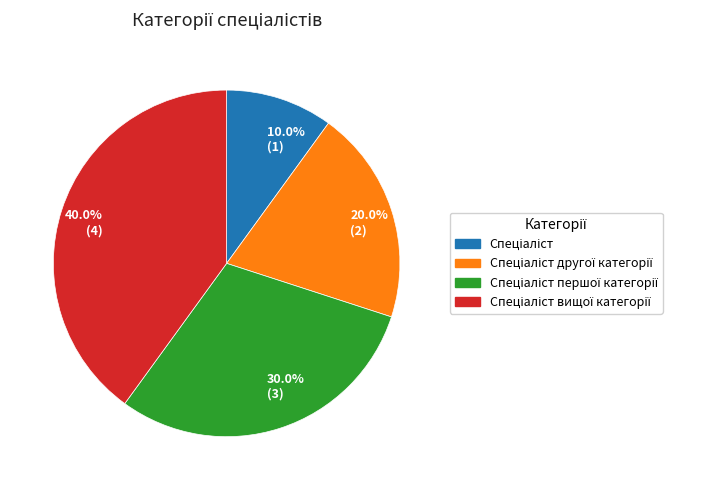

What is the ratio of the value at 20.0% (2) to the value at 40.0% (4)?

0.5